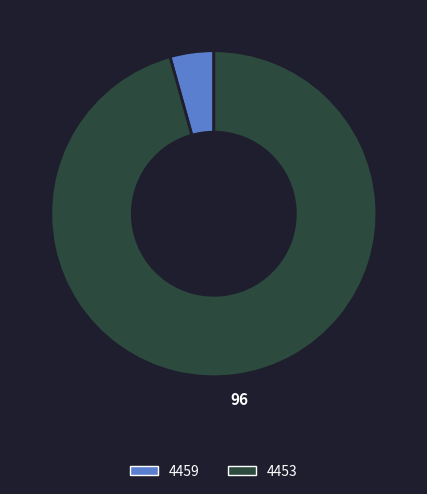

True or false: 4459 accounts for 19% of the total.

False